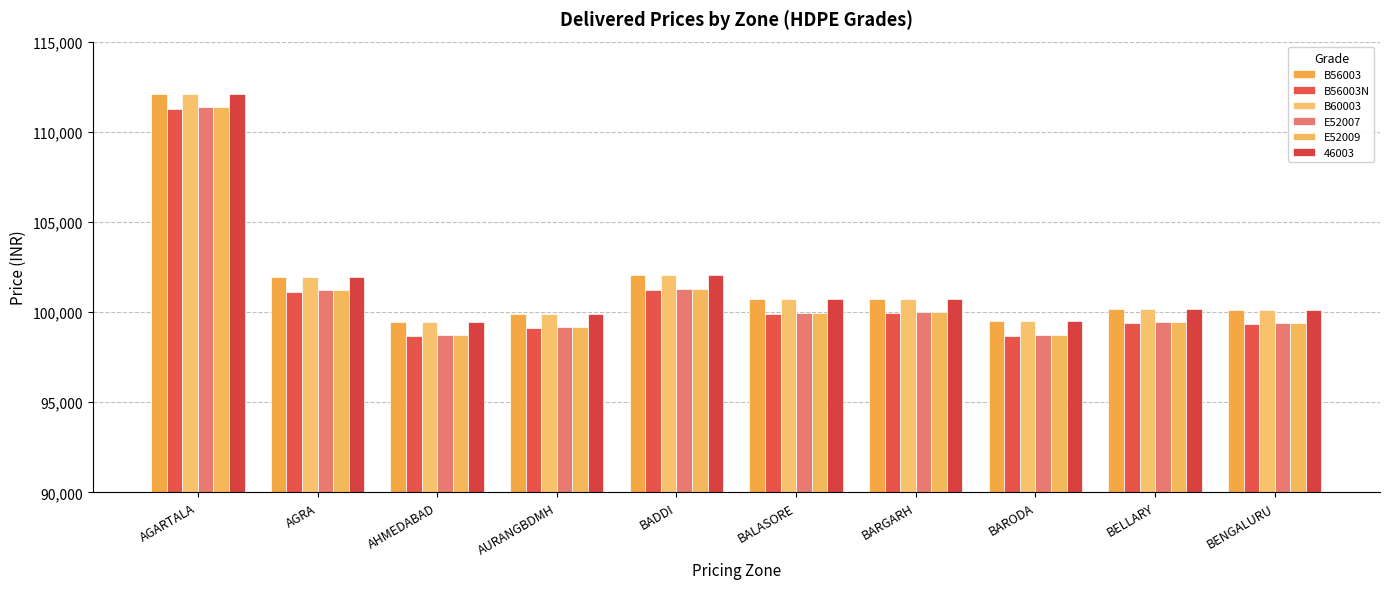

What is the highest value of the E52007 series?

111350